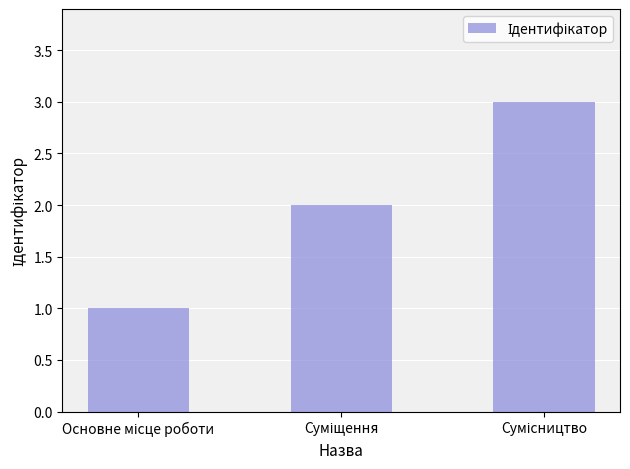

How many bars are there in total?

3